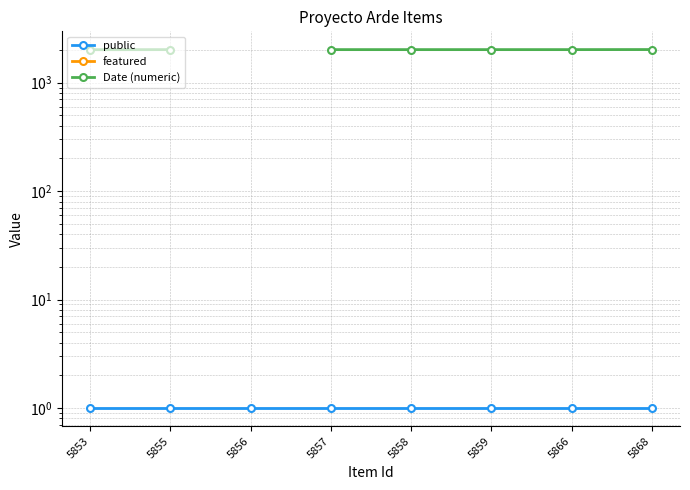

At how many categories does at least one series exceed 308?

7